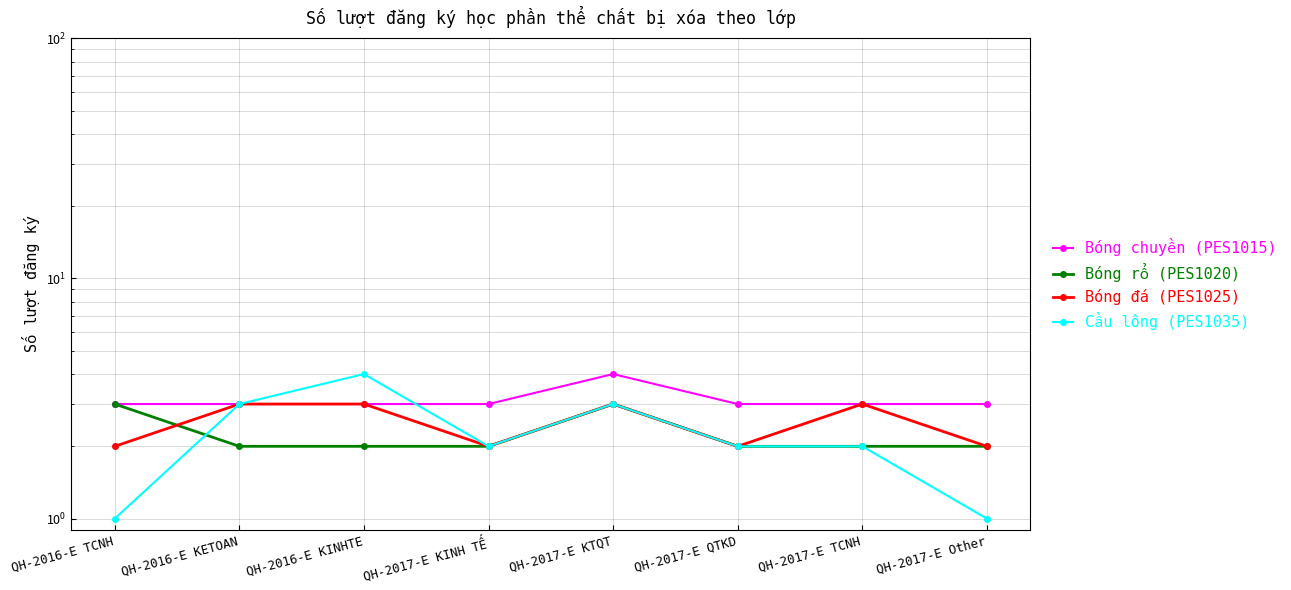

Is the value of Bóng chuyền (PES1015) at QH-2017-E KTQT greater than the value of Cầu lông (PES1035) at QH-2017-E KTQT?

Yes